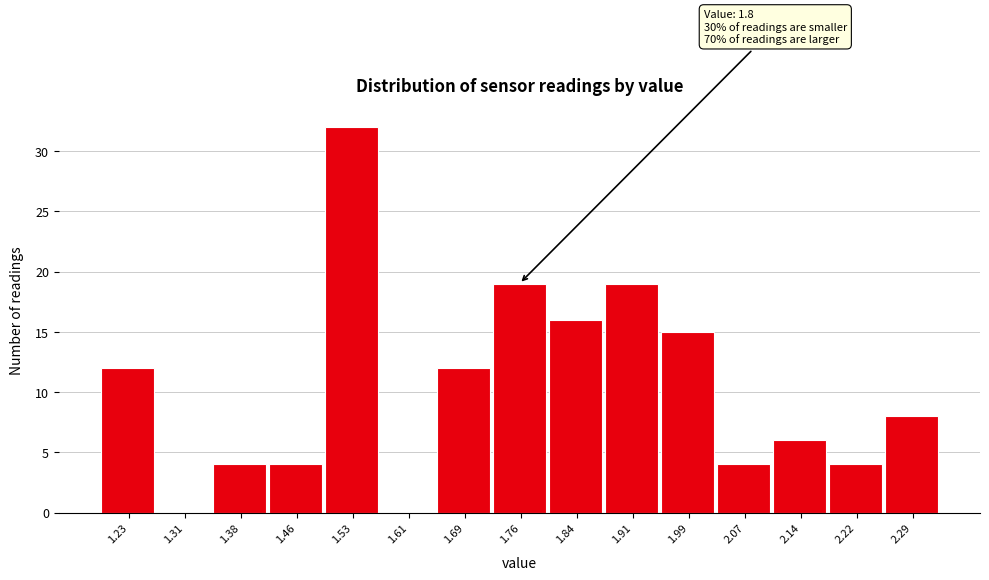

Reading left to right, transcribe all the data shown in this chart.

1.23=12	1.31=0	1.38=4	1.46=4	1.53=32	1.61=0	1.69=12	1.76=19	1.84=16	1.91=19	1.99=15	2.07=4	2.14=6	2.22=4	2.29=8